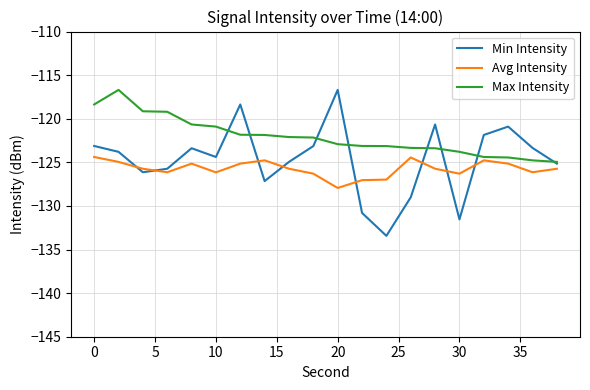

Which series has the largest total across all categories?

Max Intensity